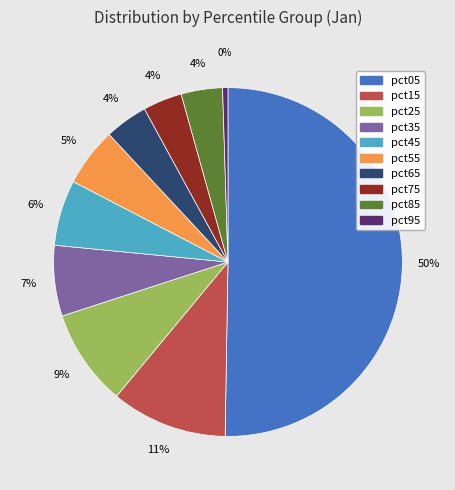

Count the number of slices in the pie.

10